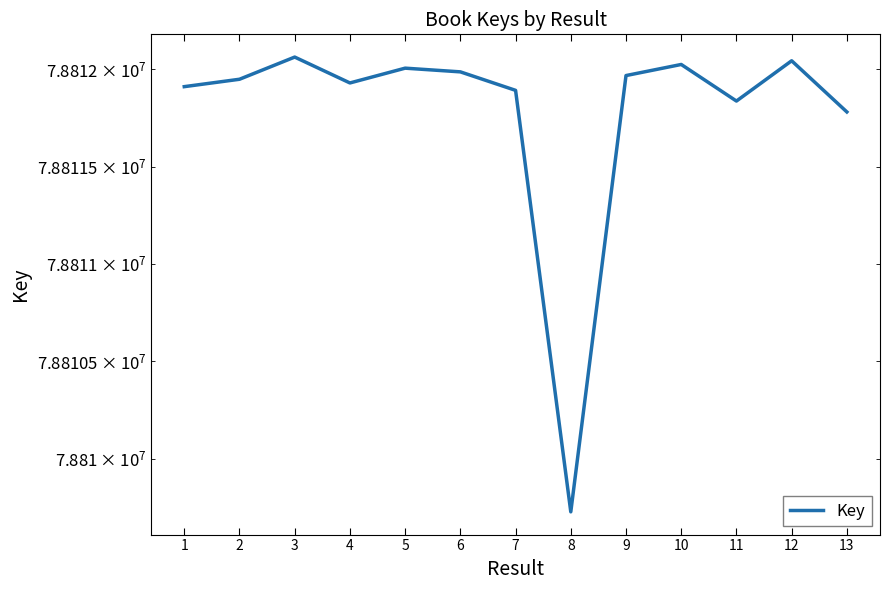

Where is the first local maximum?

3